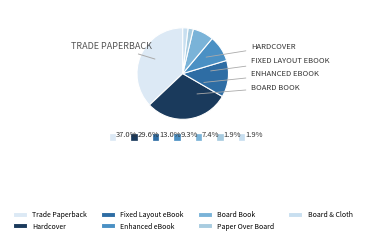

How many slices are in this pie chart?

7